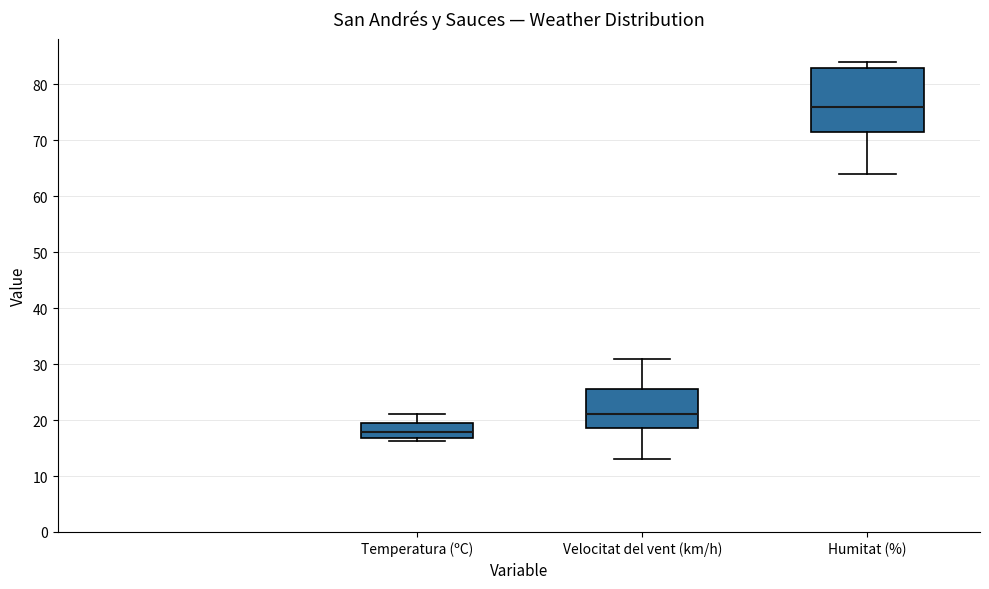

Where is the upper edge of the box for Velocitat del vent (km/h) on the y-axis? The values are not printed on the chart, so give them approximately, as read against the axis.

26